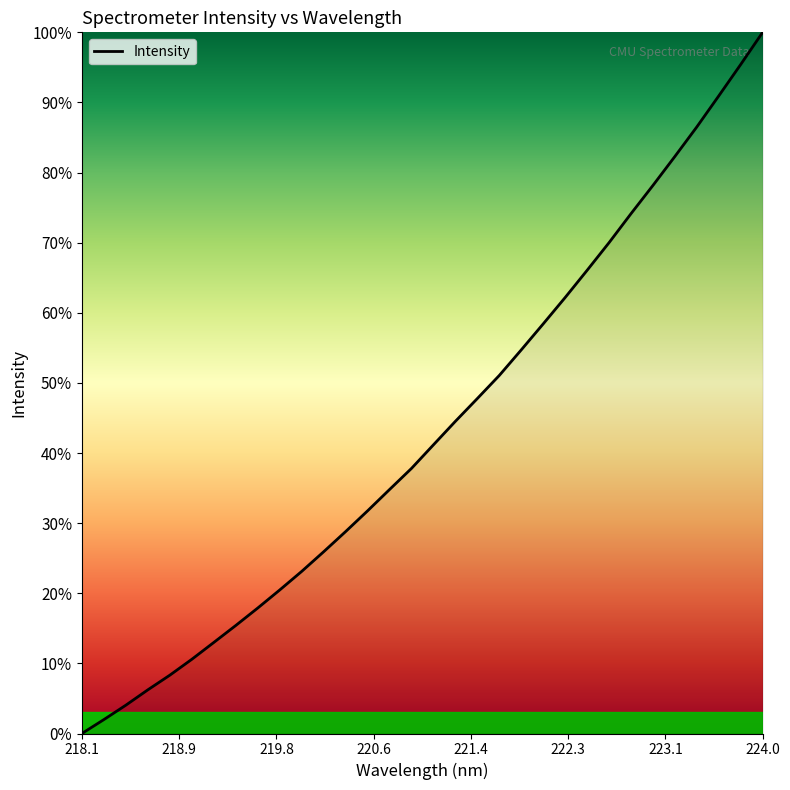

What is the difference between the maximum and minimum values?

100.0